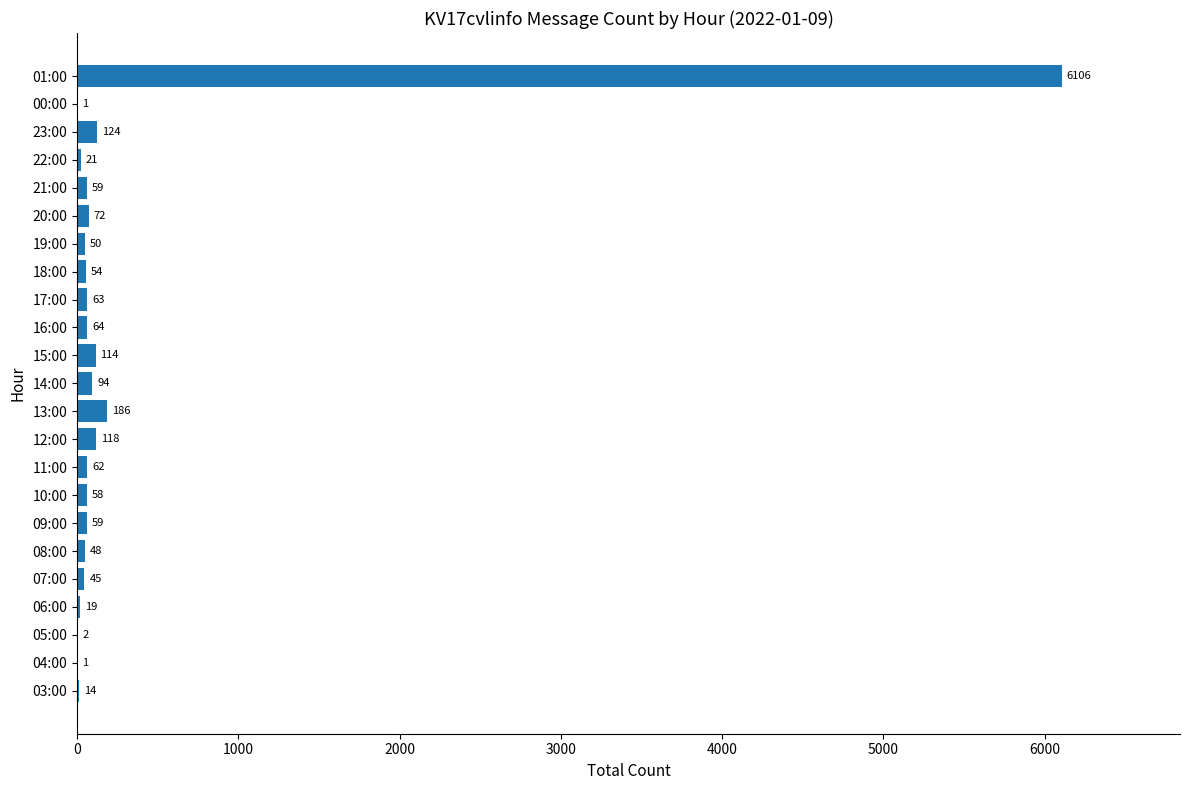

Is it true that the value at 04:00 is 1?

True